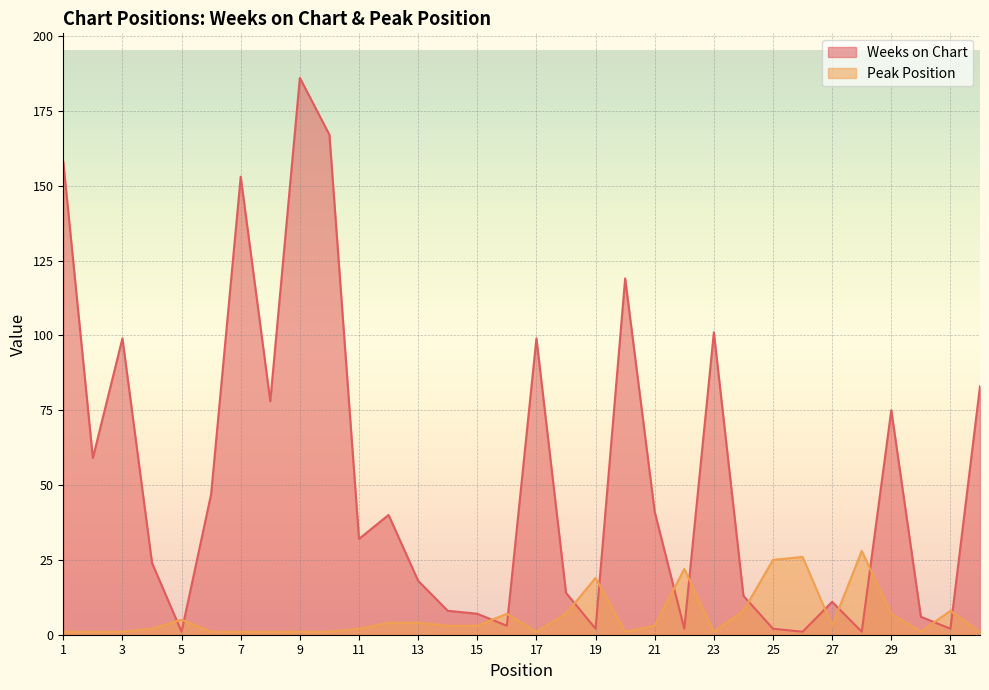

List the labels in order of Peak Position value, largest first.

28, 26, 25, 22, 19, 24, 31, 16, 18, 29, 5, 12, 13, 14, 15, 21, 27, 4, 11, 1, 2, 3, 6, 7, 8, 9, 10, 17, 20, 23, 30, 32